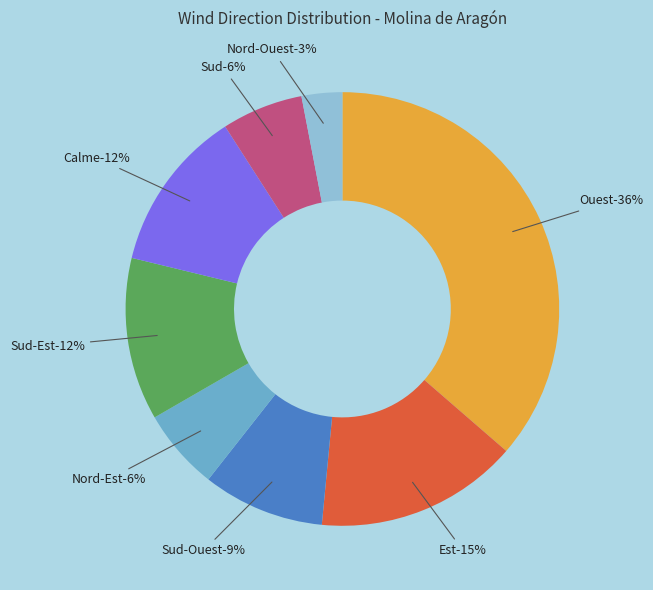

What percentage do Calme and Sud together represent?

18.2%